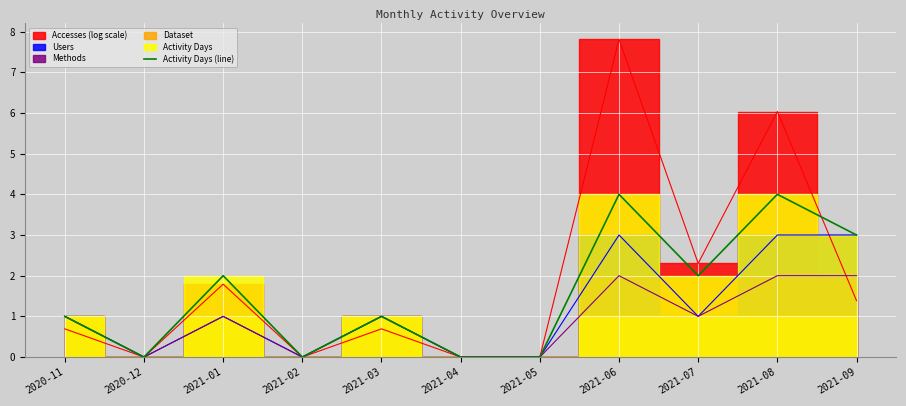

True or false: Activity Days (line) has a value of 1 at 2021-03.

True